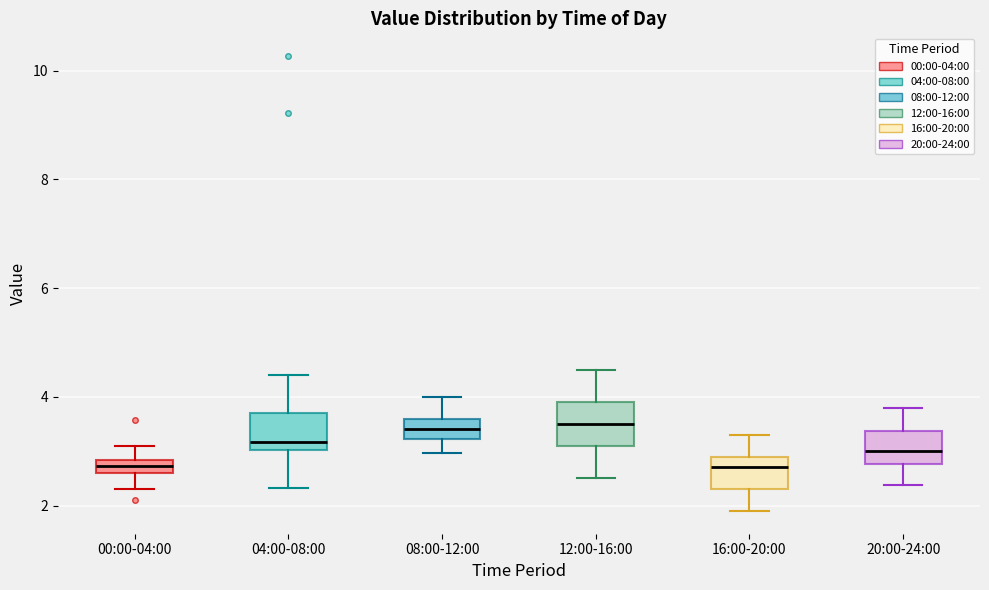

Where does the lower whisker of the box for 20:00-24:00 end on the y-axis? The values are not printed on the chart, so give them approximately, as read against the axis.

2.4